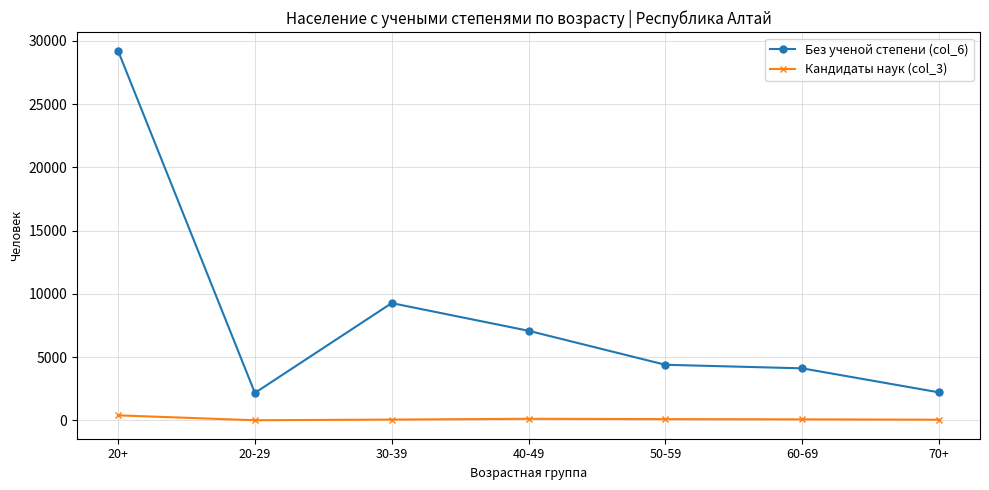

What is the average value of the Кандидаты наук (col_3) series?

111